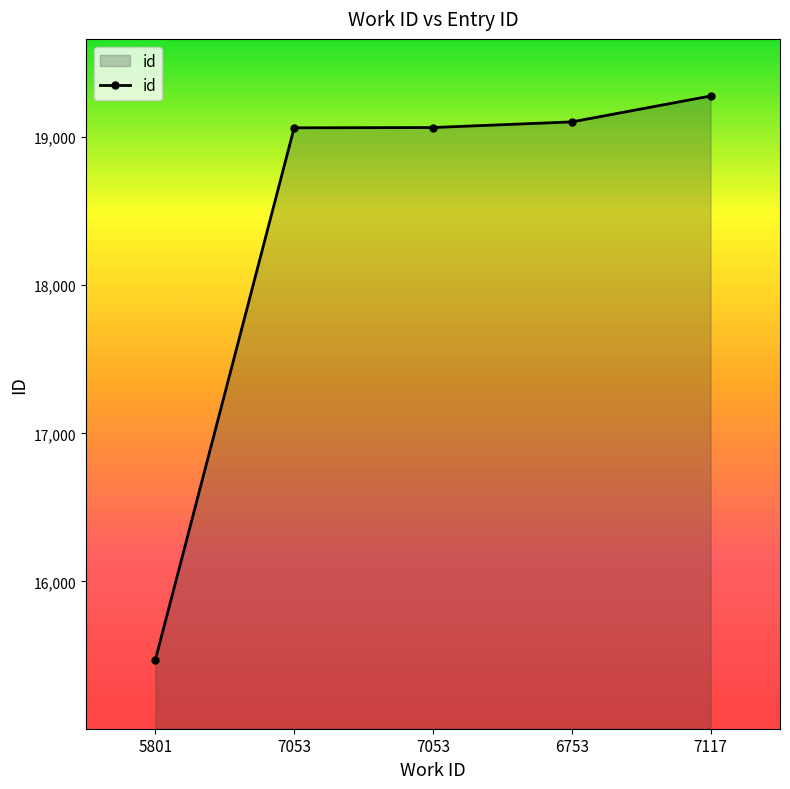

What is the approximate value at 5801?

15469